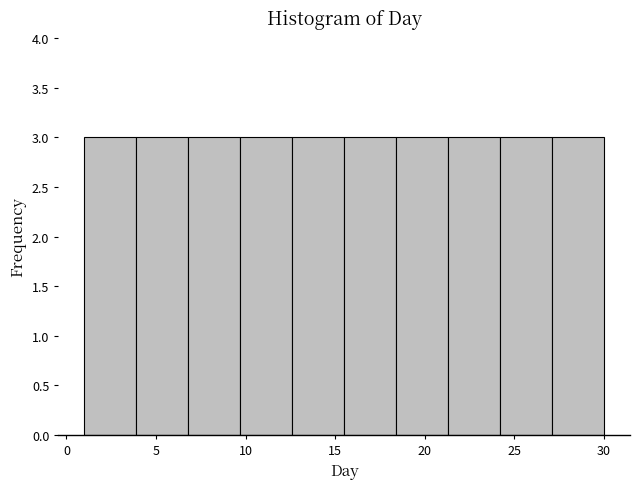

Reading left to right, list every bar in this chart as the range it spans on the x-axis followed by its height. Neither the bar edges nor the heights are printed on the chart, so give them approximately, as read against the axes.

1.0 to 3.9: 3
3.9 to 6.8: 3
6.8 to 9.7: 3
9.7 to 12.6: 3
12.6 to 15.5: 3
15.5 to 18.4: 3
18.4 to 21.3: 3
21.3 to 24.2: 3
24.2 to 27.1: 3
27.1 to 30.0: 3